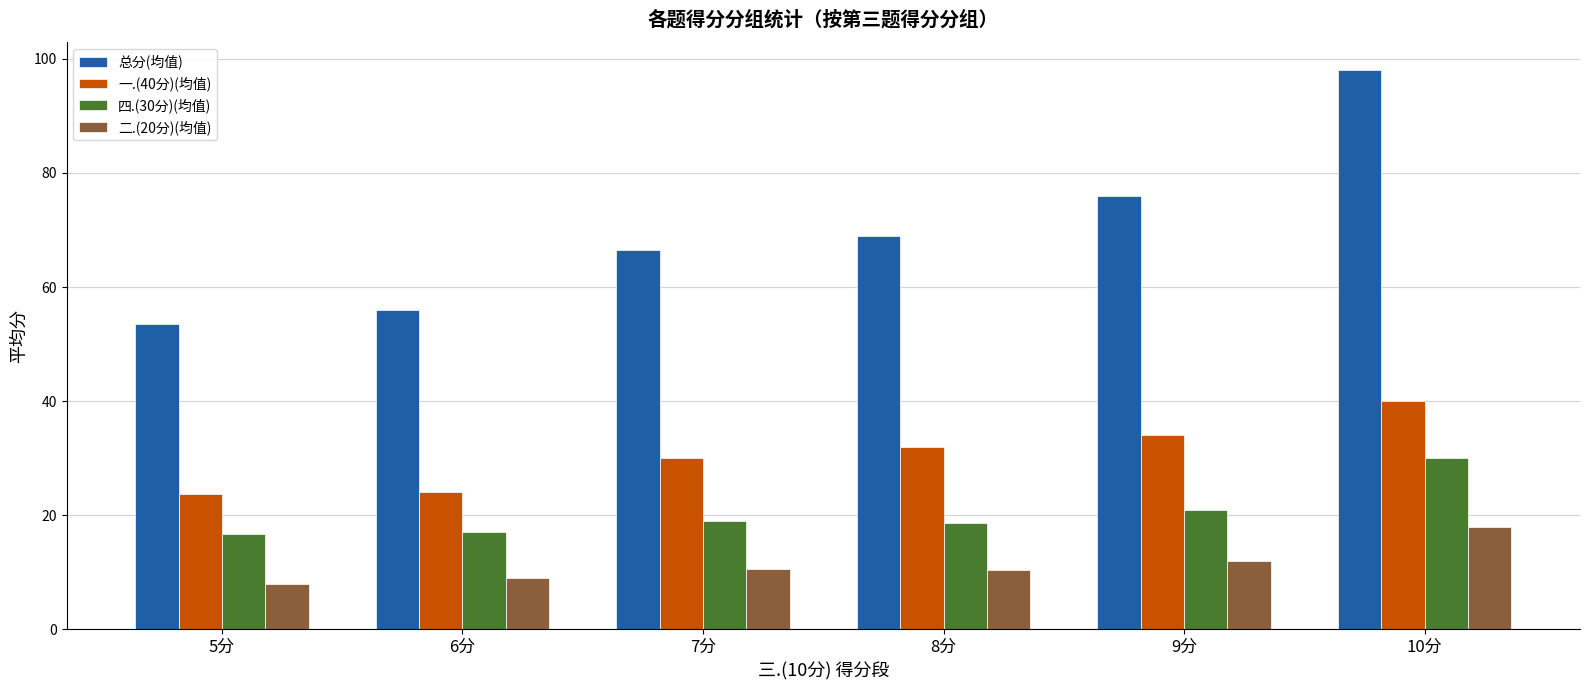

What is the spread (max minus min) of values at 6分?

47.0